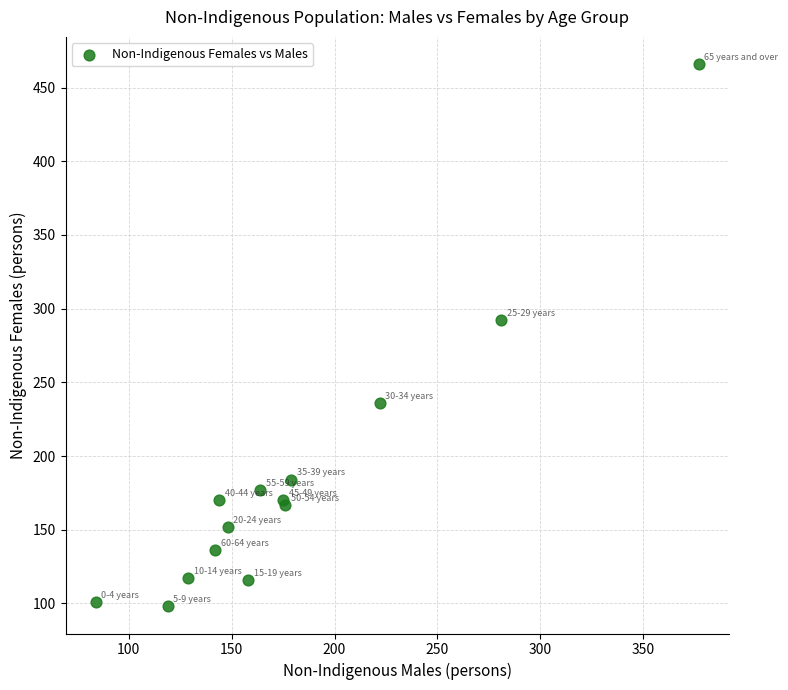

What Y value in the scatter plot is closest to 282?

292